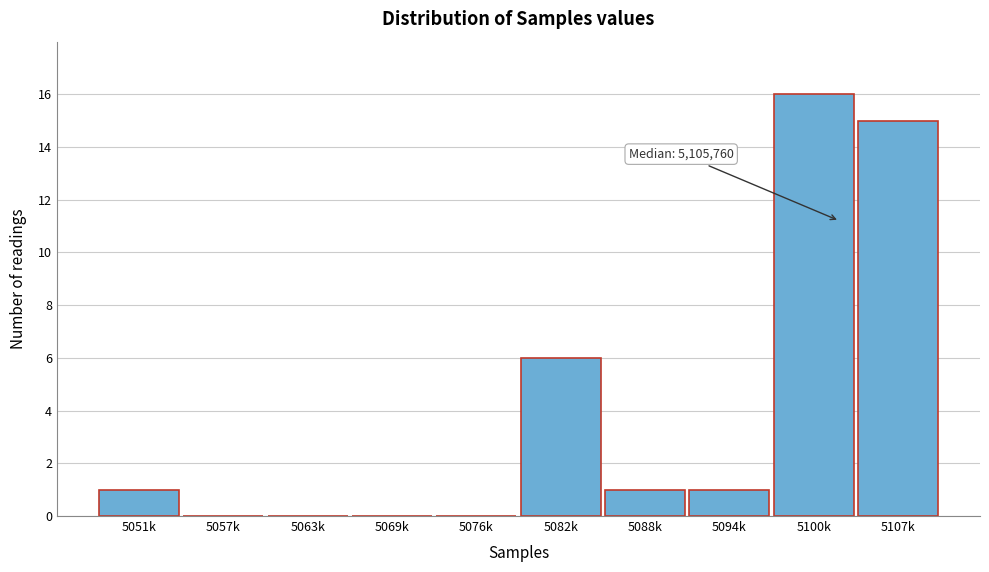

Reading right to left, list all the values displayed in this chart.

5107k=15	5100k=16	5094k=1	5088k=1	5082k=6	5076k=0	5069k=0	5063k=0	5057k=0	5051k=1